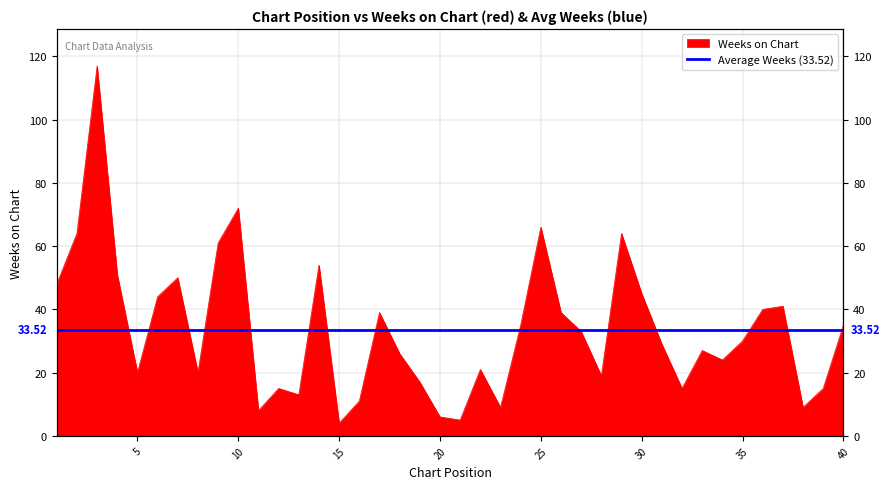

Which has a higher value, 35 or 34?

35